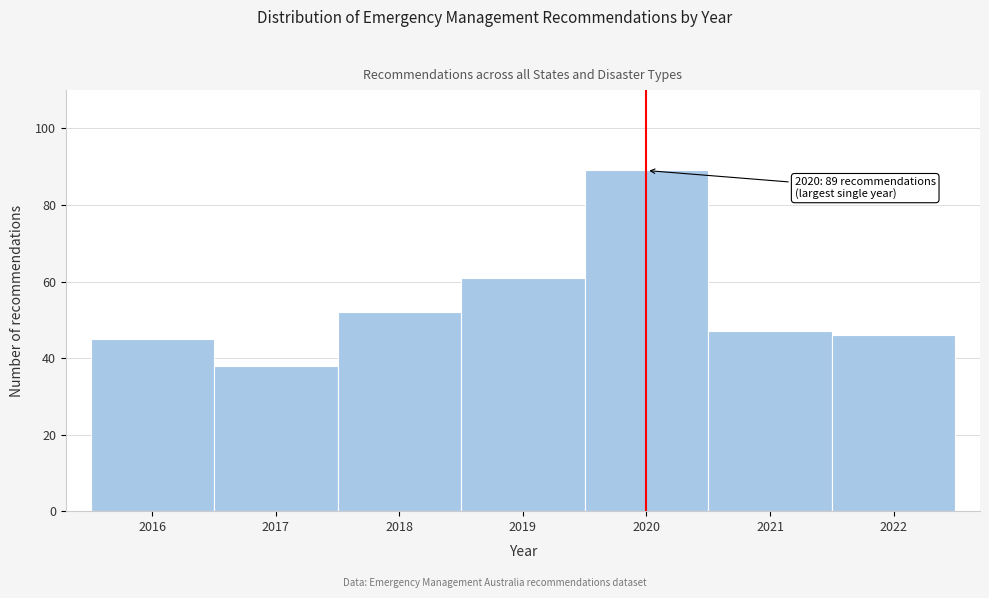

Over which range of the x-axis is the bar tallest?

2019.5 to 2020.5